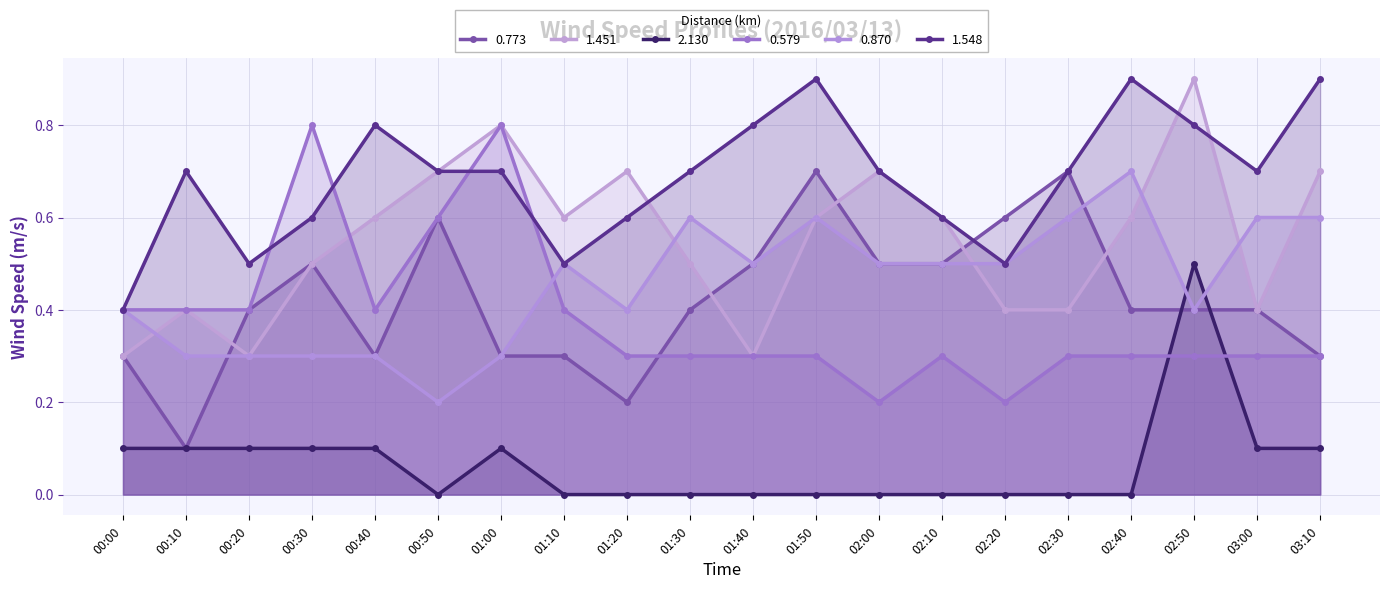

What is the greatest value displayed?

0.9